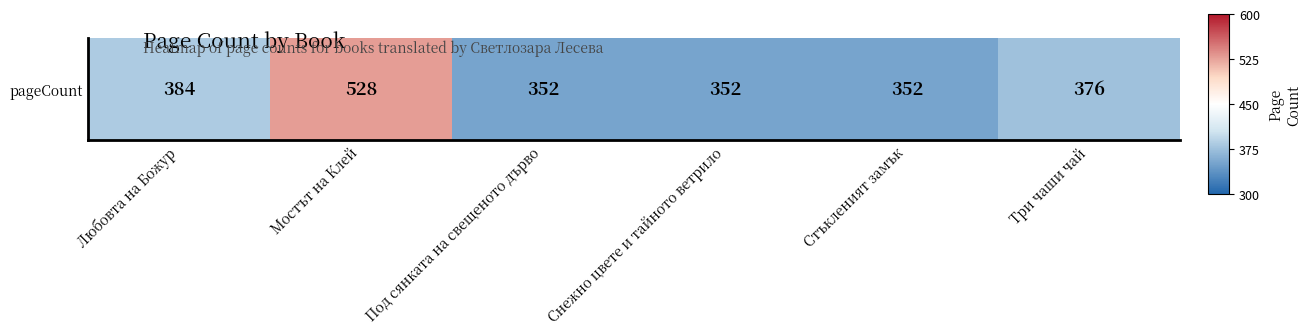

At which label does the data first exceed 0?

Мостът на Клей